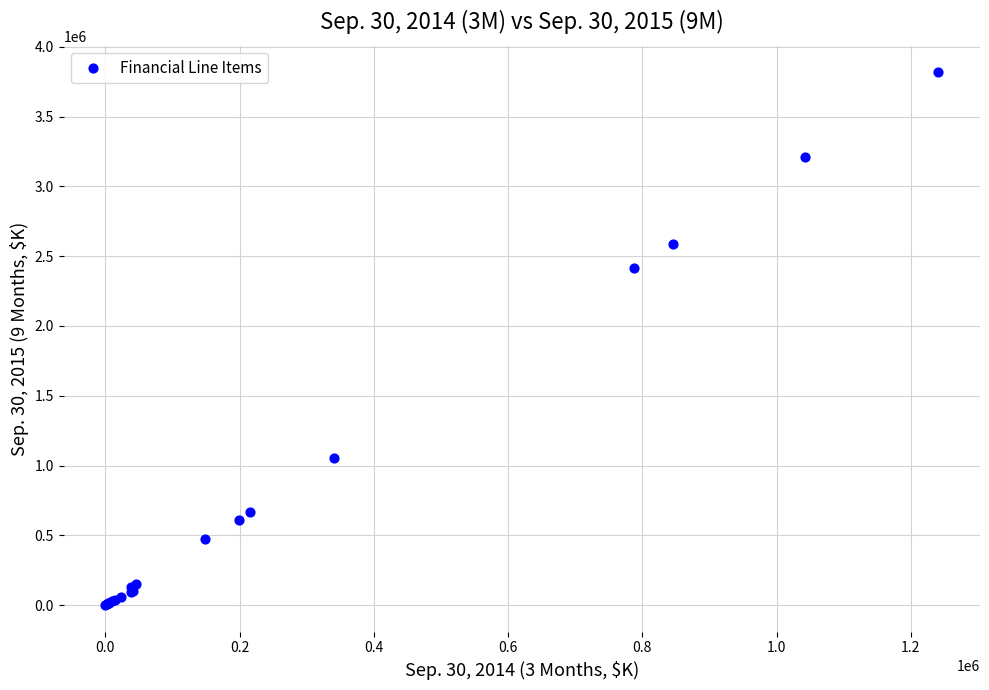

What Y value in the scatter plot is closest to 1908666?

2413712